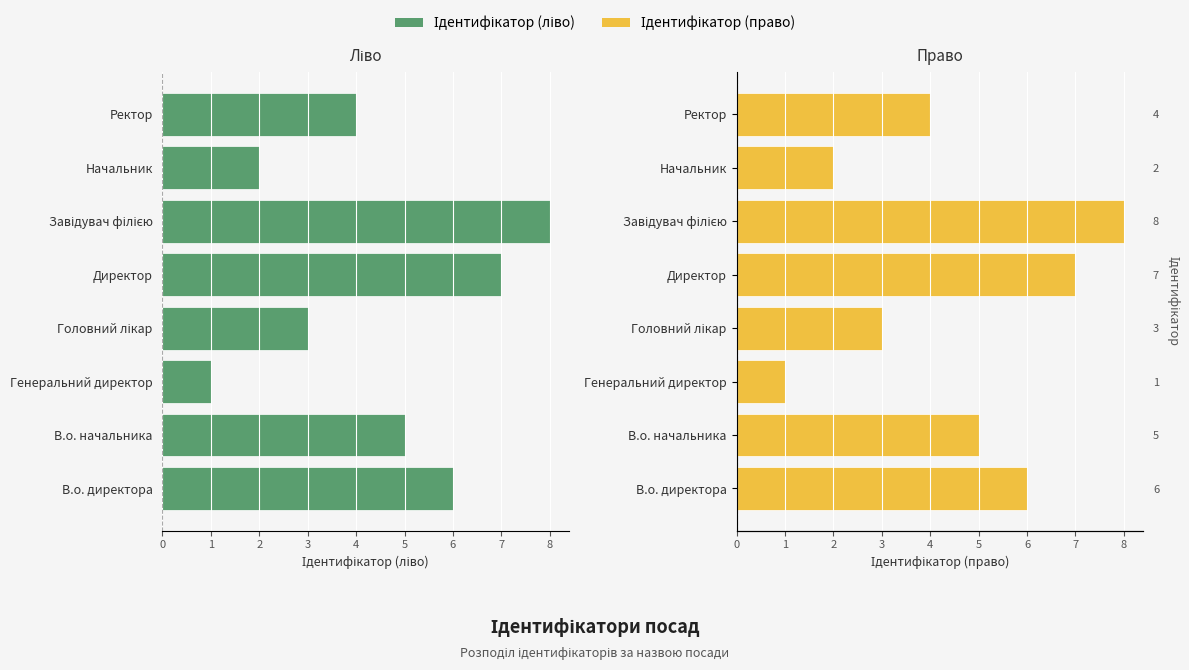

How many values in the Ідентифікатор (ліво) series are below -4?

4